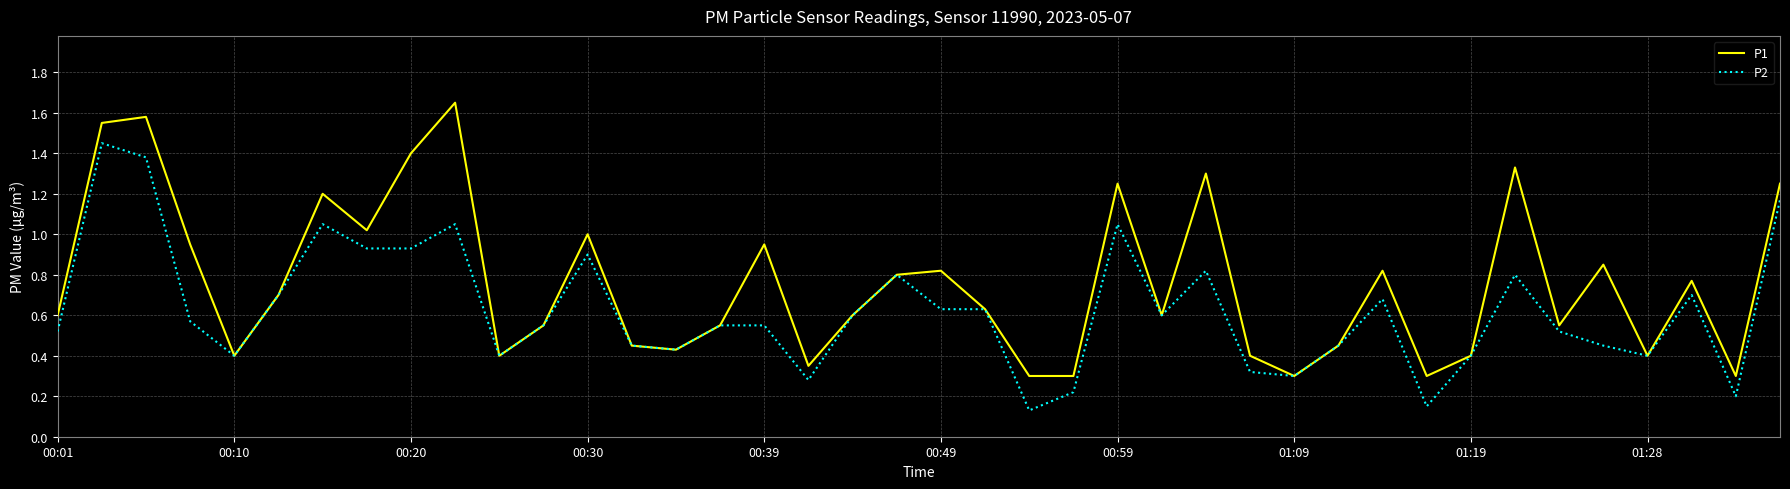

List the series in order of their overall mean, highest first.

P1, P2